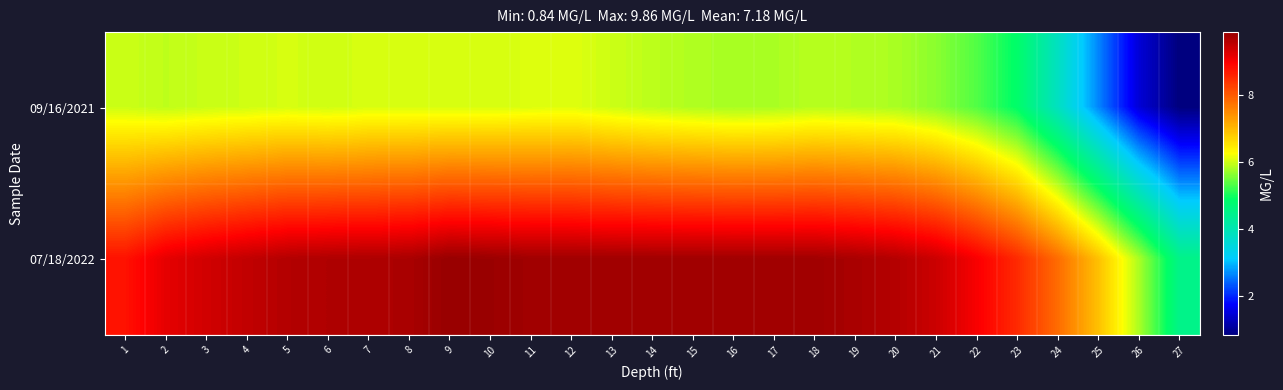

Which series has the largest range (max minus min)?

07/18/2022